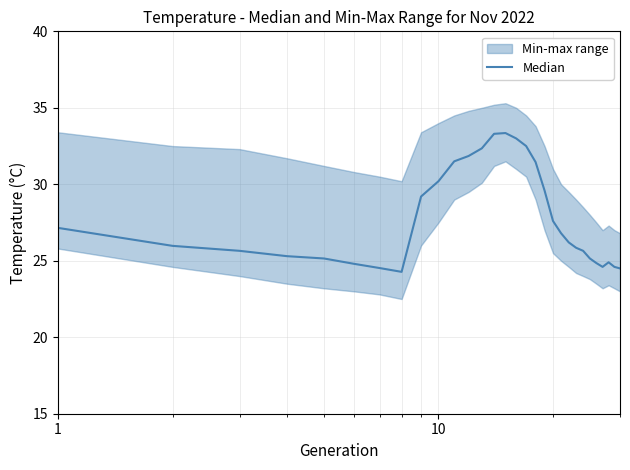

Reading left to right, transcribe all the data shown in this chart.

27.1	26.0	25.6	25.3	25.1	24.8	24.5	24.3	29.2	30.2	31.5	31.9	32.4	33.3	33.4	33.0	32.5	31.4	29.6	27.6	26.8	26.2	25.9	25.6	25.1	24.9	24.6	24.9	24.6	24.5